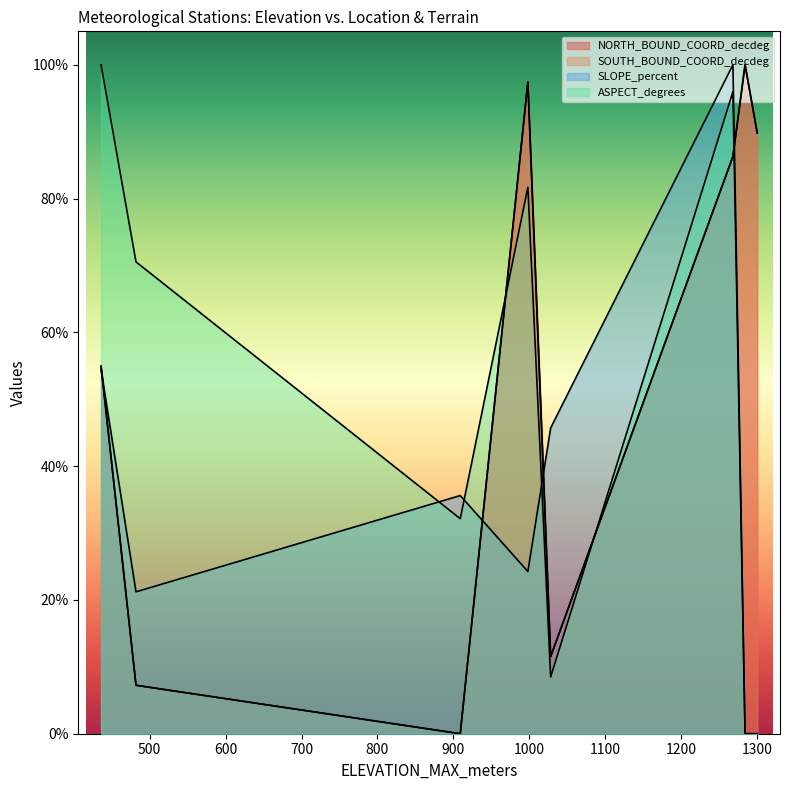

Is the value of SLOPE_percent at 909 greater than the value of NORTH_BOUND_COORD_decdeg at 909?

Yes